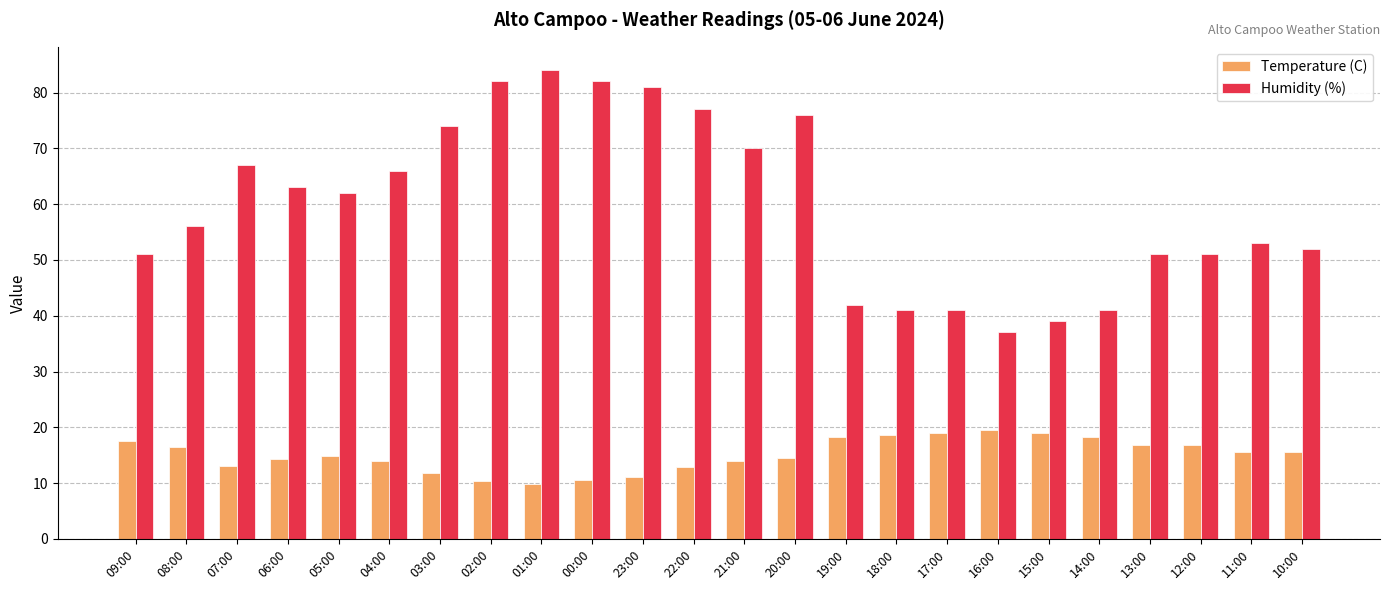

What is the lowest value of the Humidity (%) series?

37.0